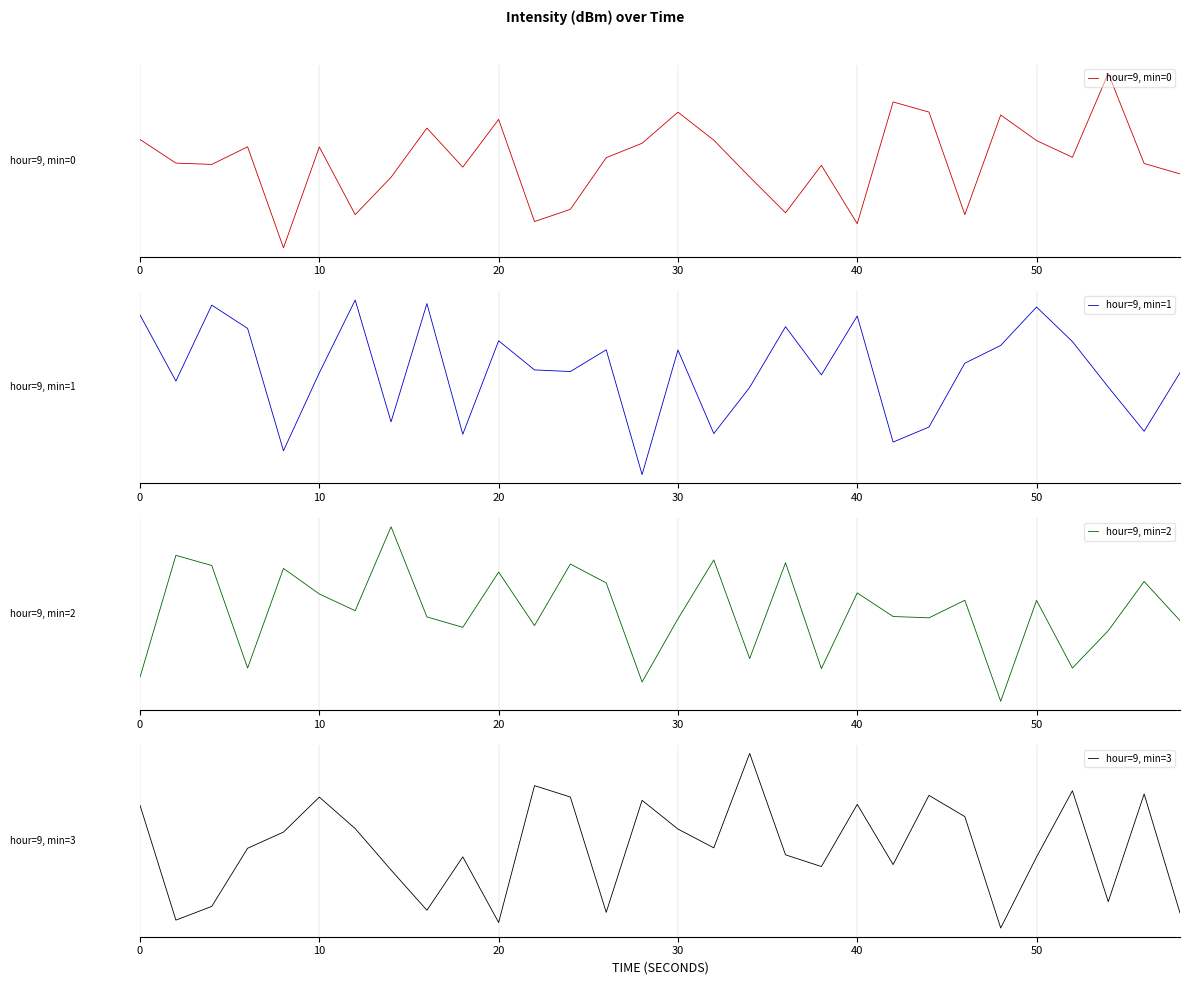

Which series ends up on top after the final intersection of hour=9, min=3 and hour=9, min=2?

hour=9, min=2